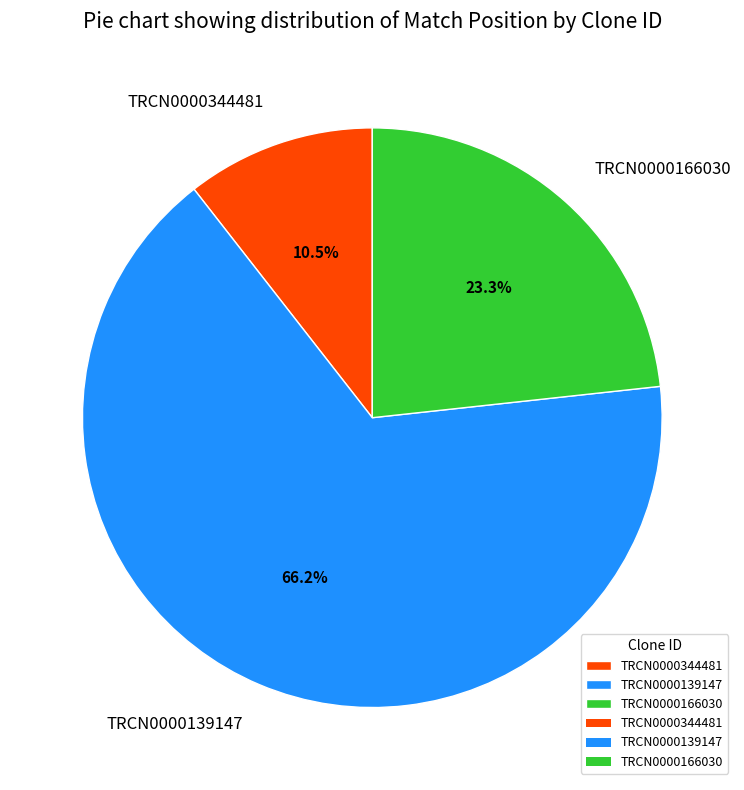

What percentage is the TRCN0000166030 slice, to the nearest percent?

23%